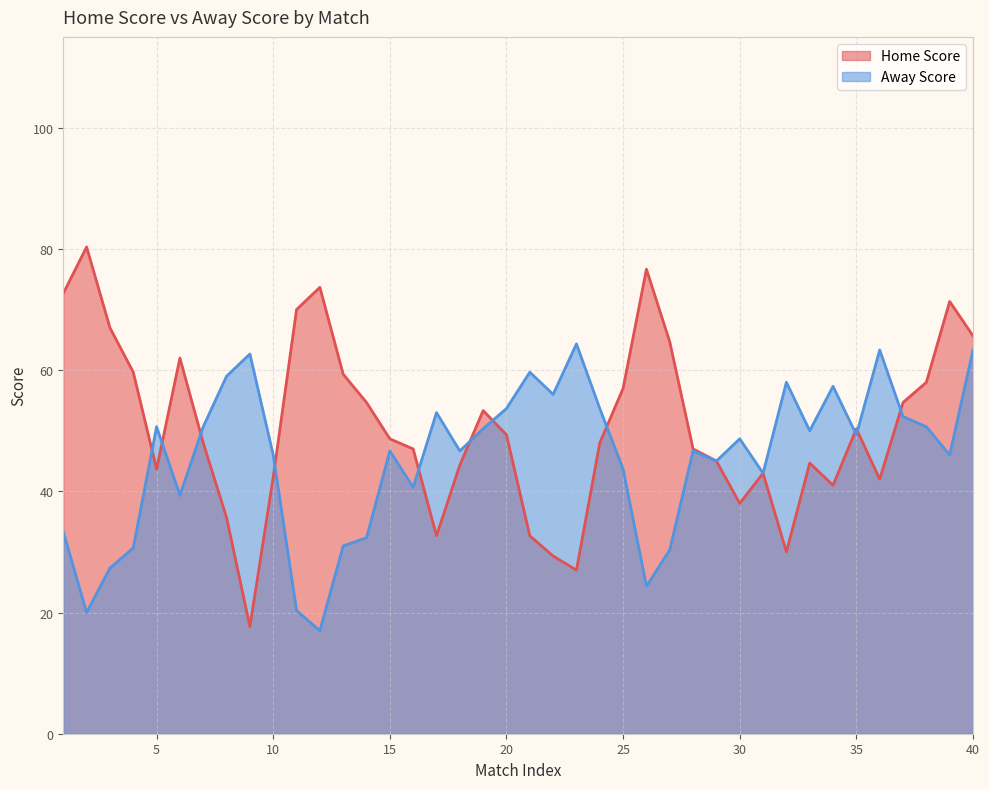

At how many categories does at least one series exceed 17?

40